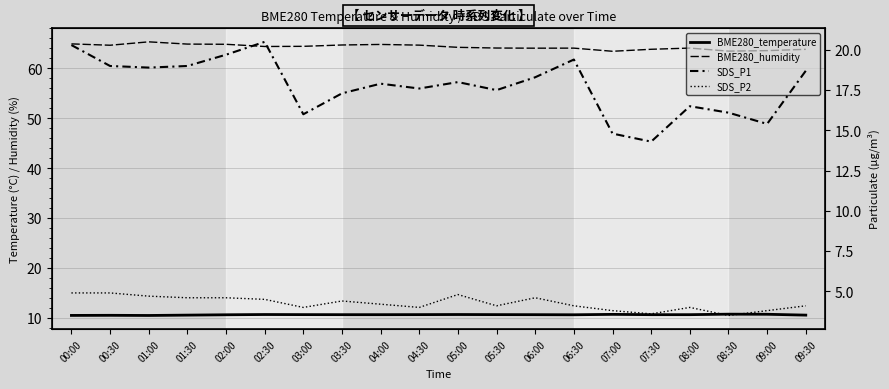

Rank the series by their maximum value, from highest to lowest.

BME280_humidity, SDS_P1, BME280_temperature, SDS_P2